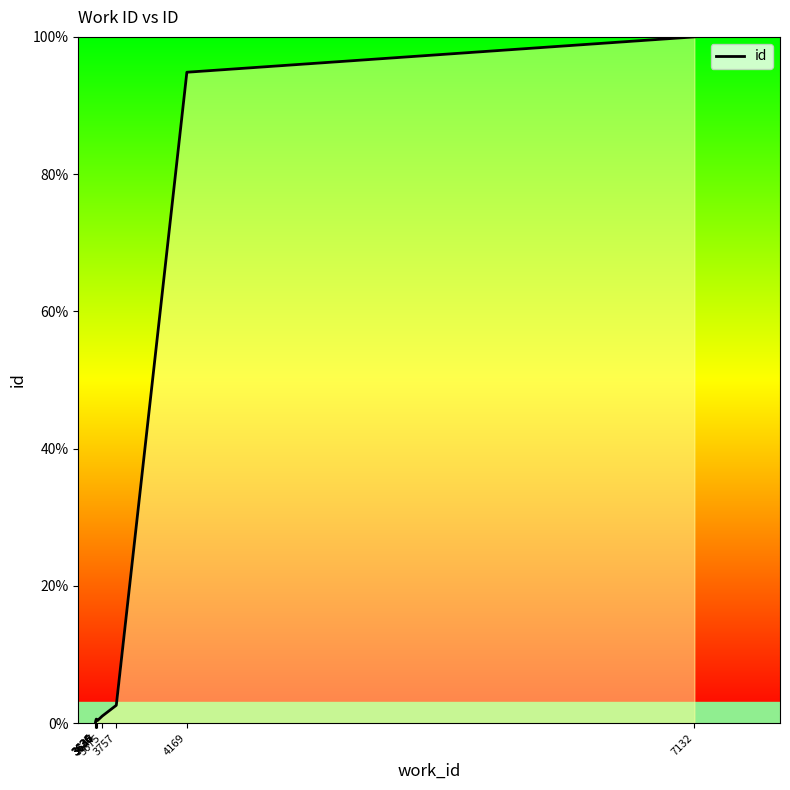

What is the sum of the values at 3647 and 3636?

0.6